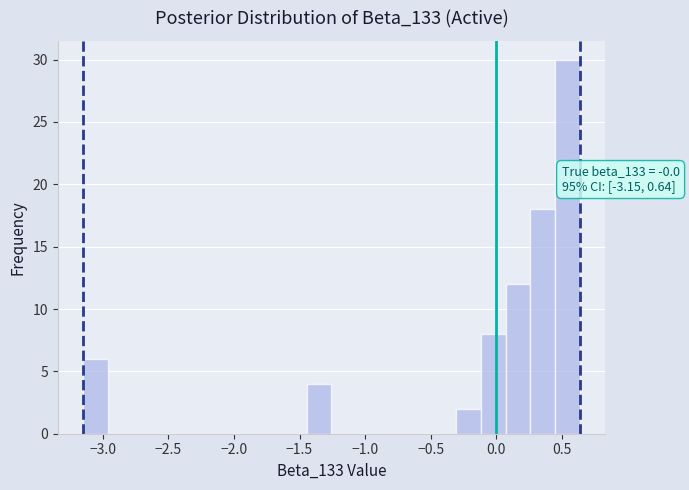

Around what value on the x-axis is the tallest bar? Give the approximate position of its centre, as read against the axis.

0.55